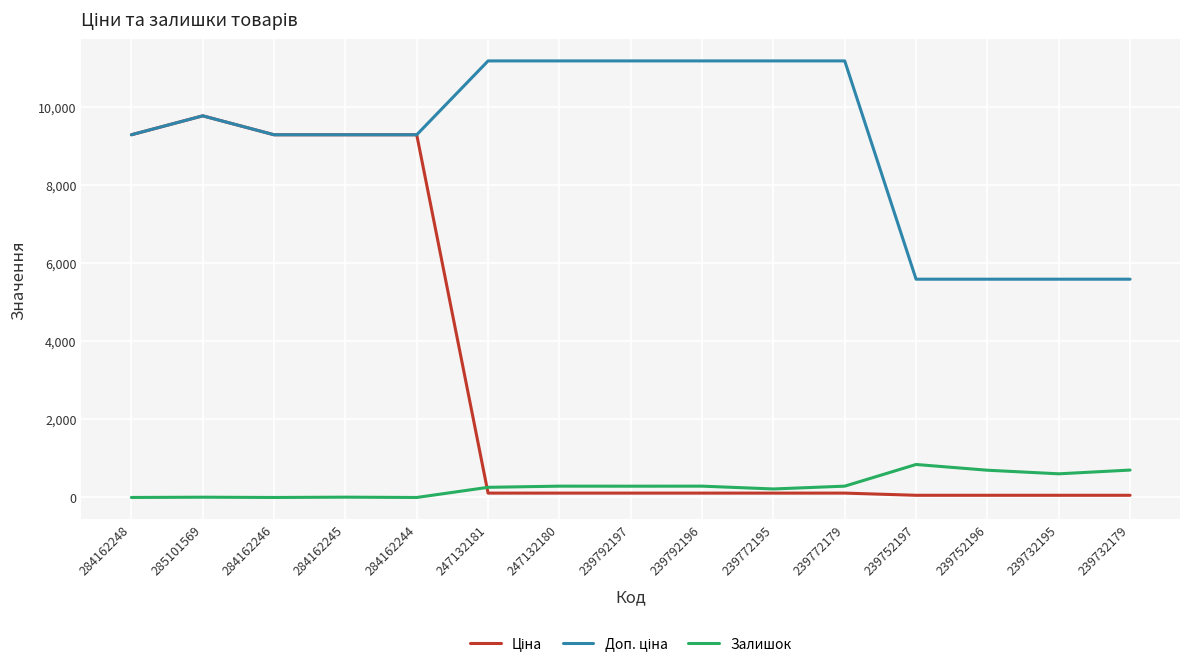

At which category is the sum across all series the highest?

285101569